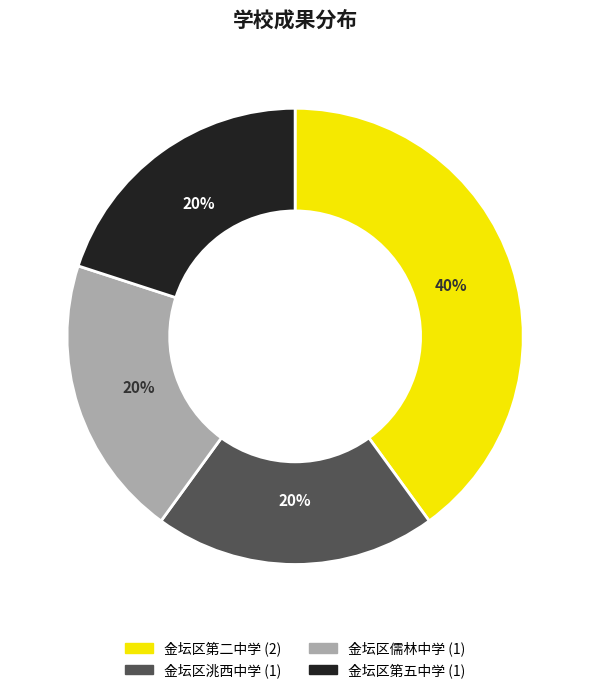

Does any single category account for the majority?

No